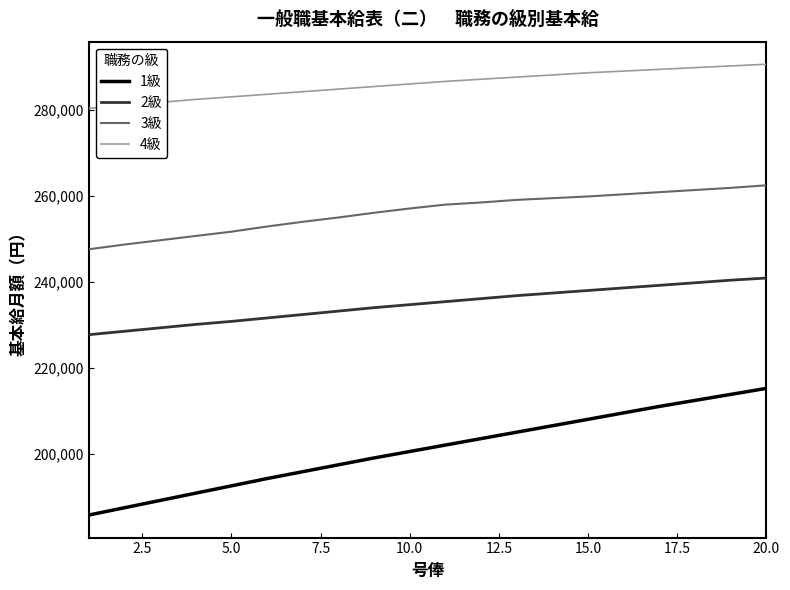

Which series has the widest spread of values?

1級